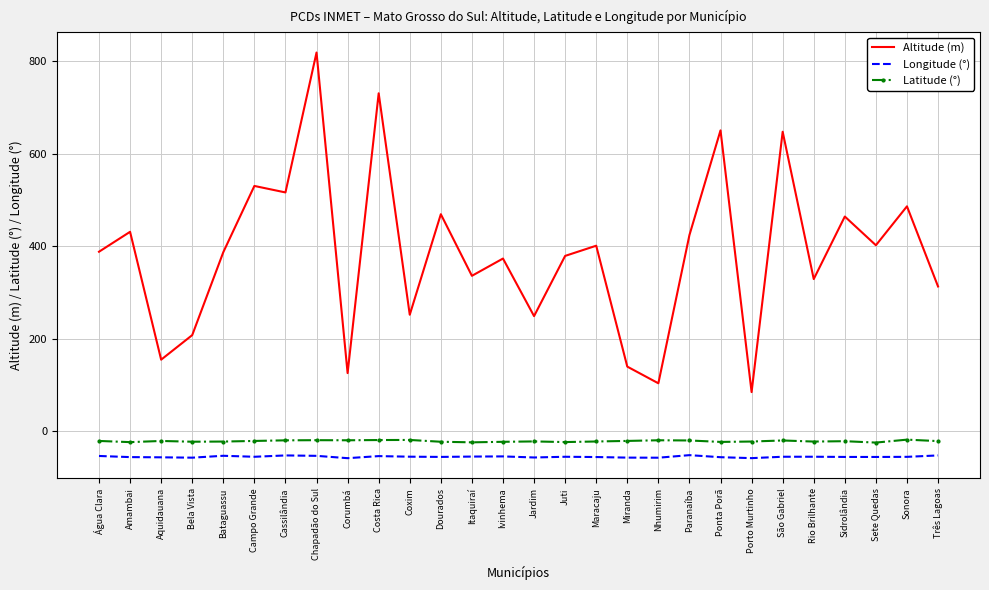

Which label corresponds to the largest value in the chart?

Chapadão do Sul